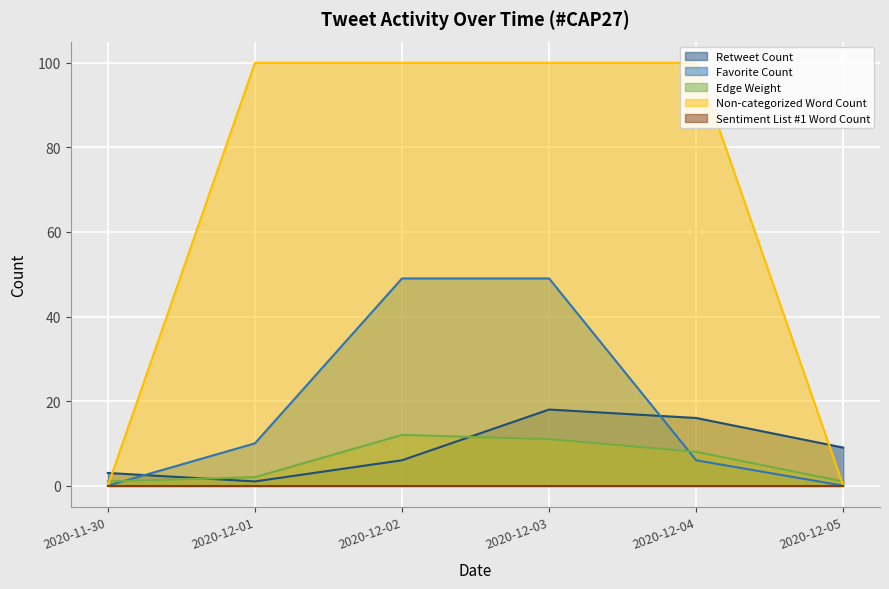

At how many categories does at least one series exceed 61?

4